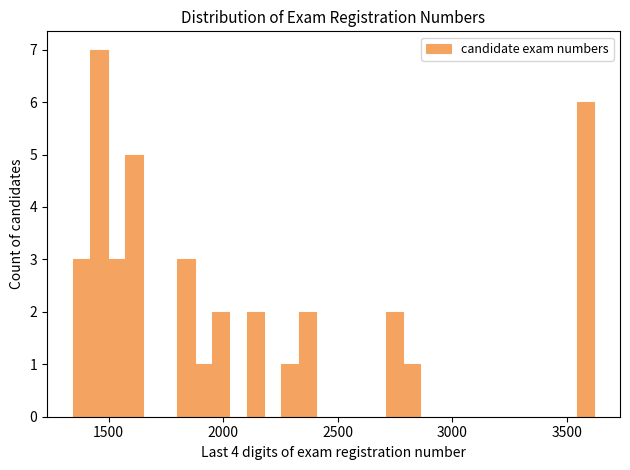

Read against the x-axis, roughly where is the centre of the tallest bar?

1450